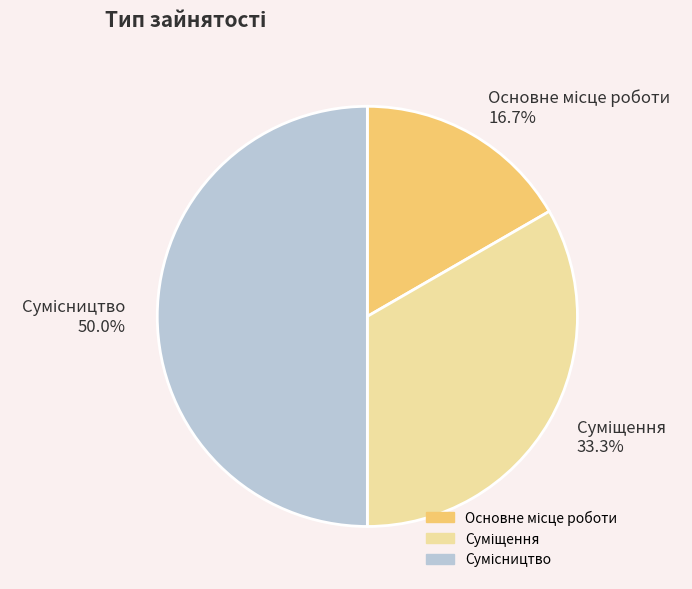

How many segments does this pie chart have?

3